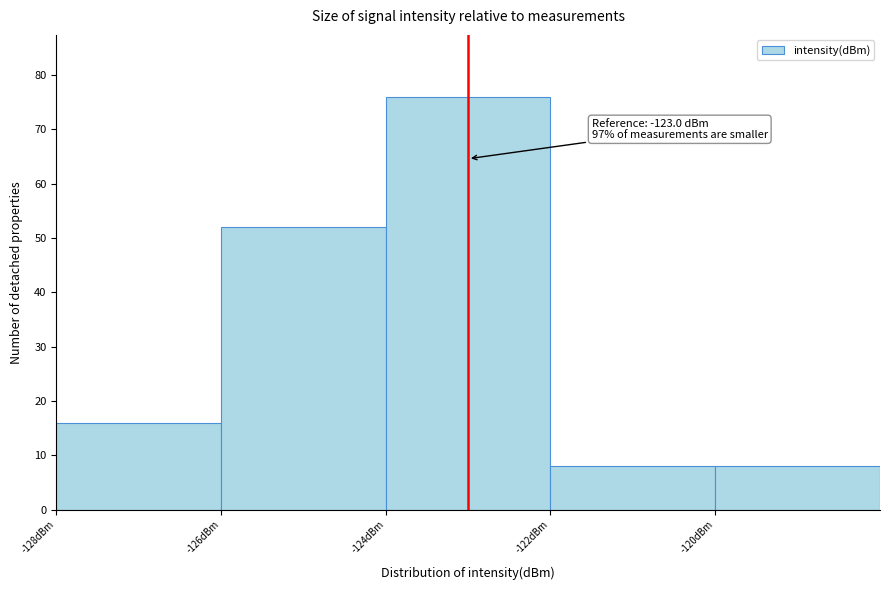

Which range on the x-axis has the tallest bar?

-124 to -122